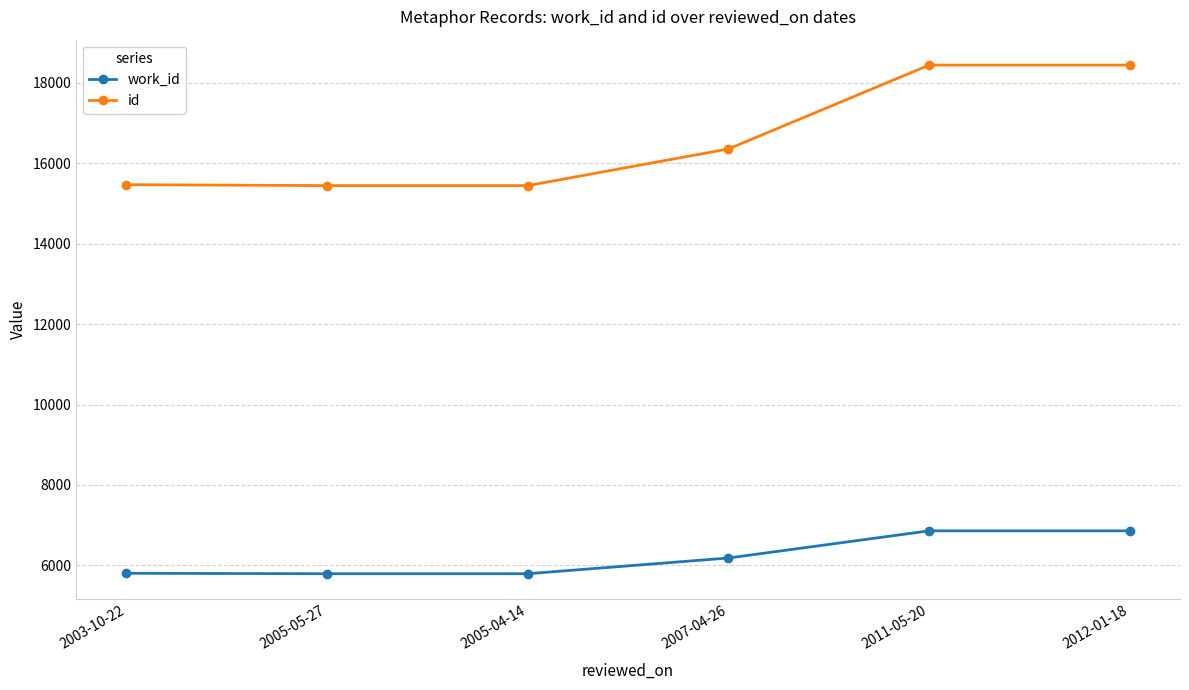

What are all the series names shown in the legend?

work_id, id